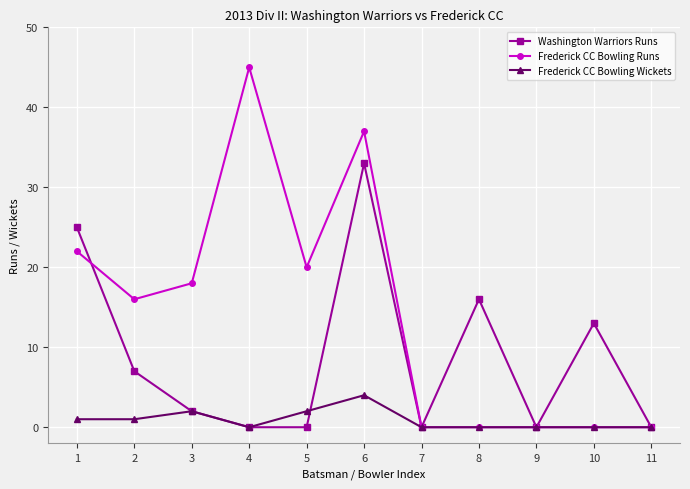

Is this an area chart (filled region under the line)?

No